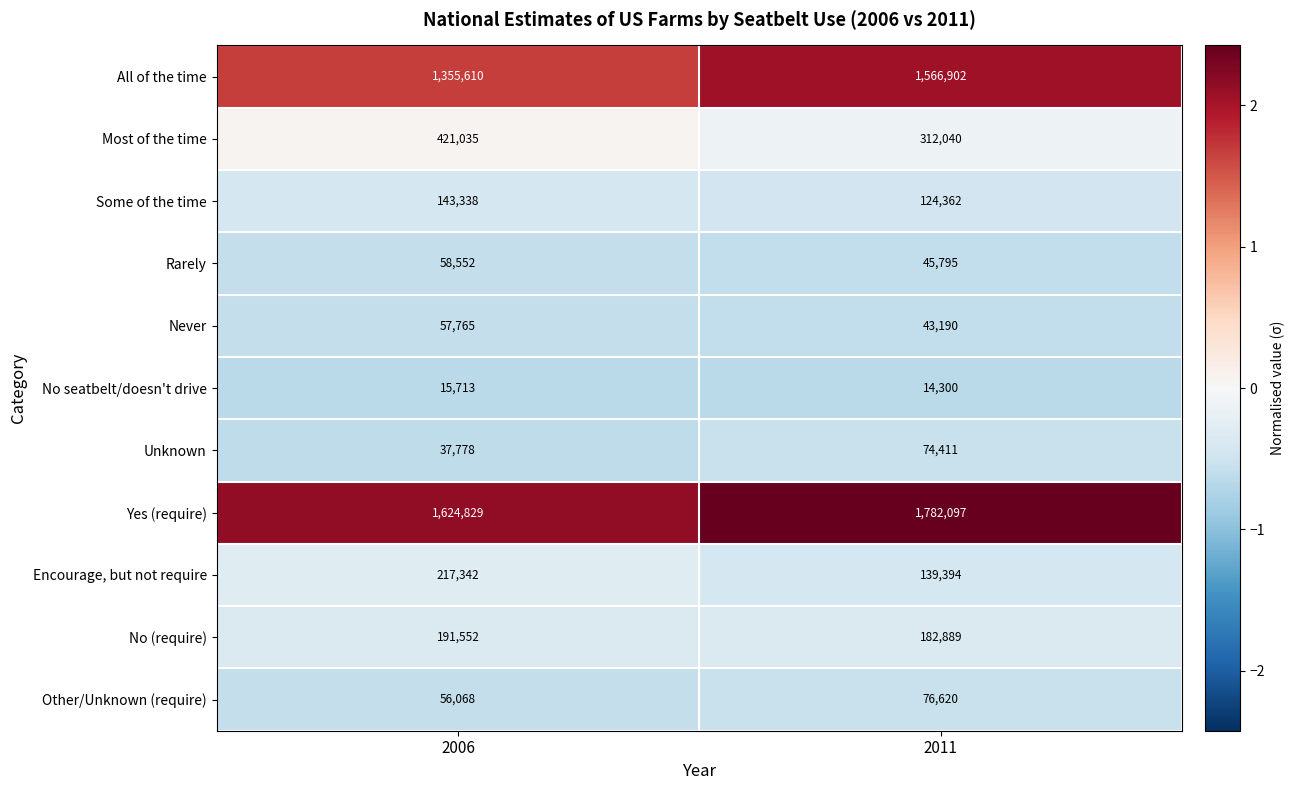

What is the difference between the highest and lowest values at 2006?

1609116